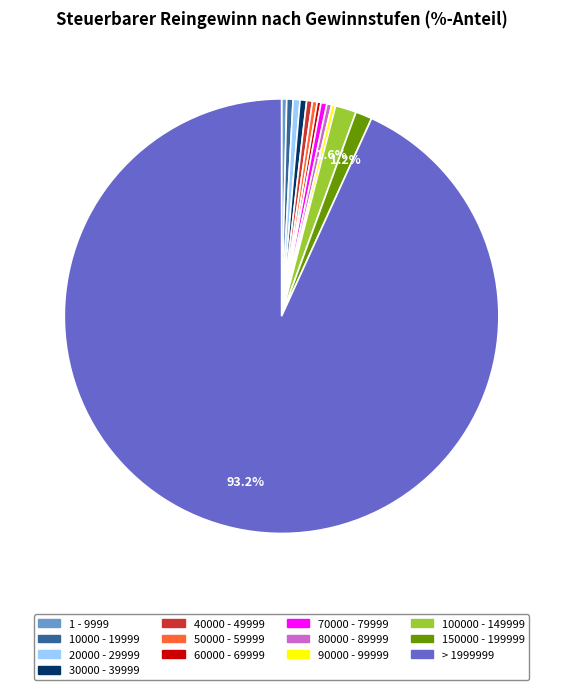

What is the largest slice in the pie chart?

> 1999999